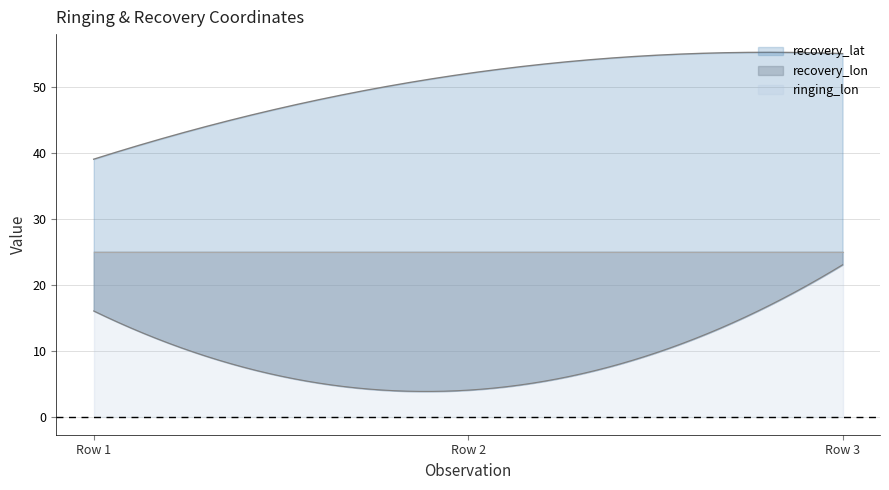

True or false: recovery_lon has a value of 12 at 65.0.

False